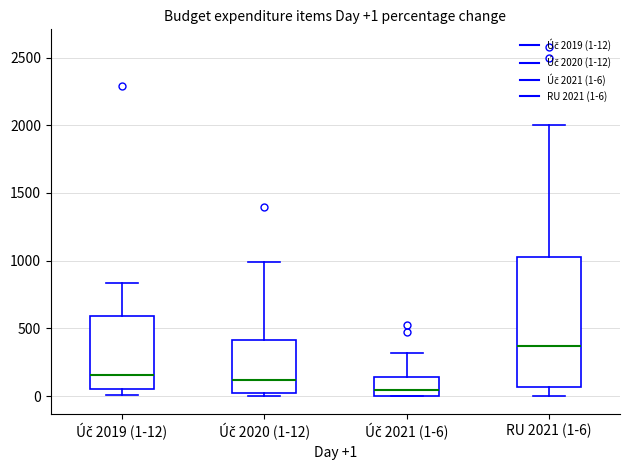

Which box's median line is the highest?

RU 2021 (1-6)